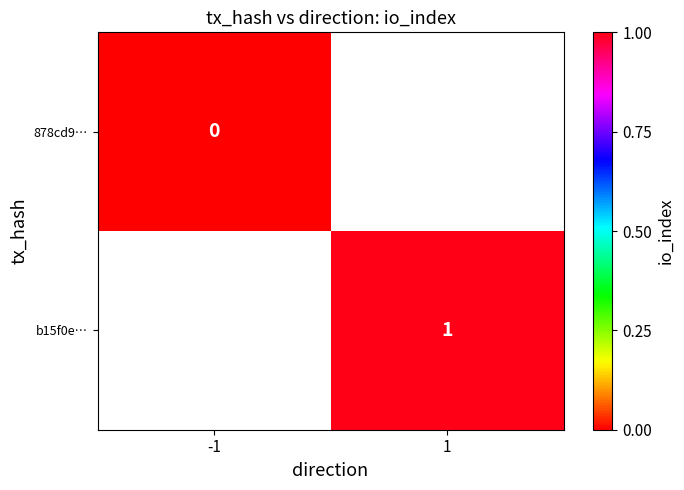

The value of b15f0e… at 1 is 2. True or false?

False